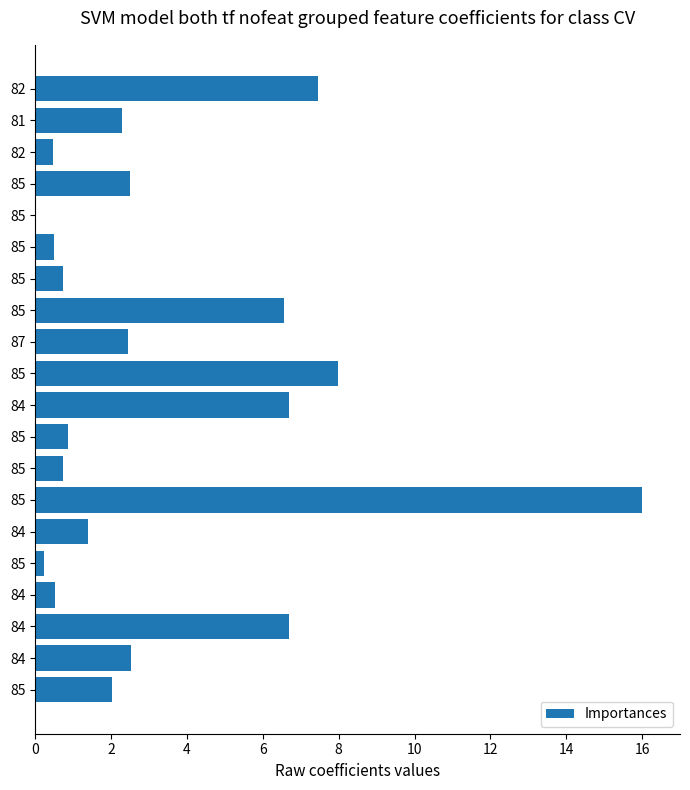

How many positive values are there?

19